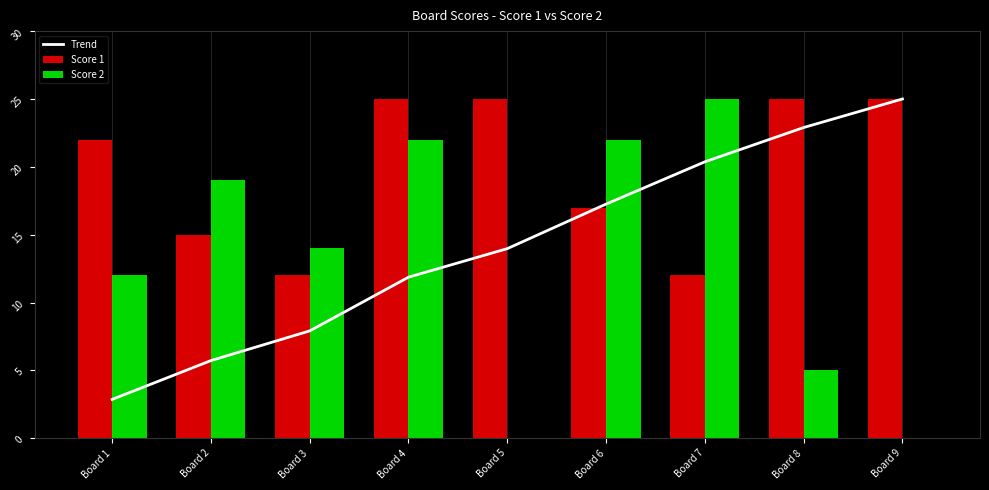

The Trend series shows 17.3 at Board 6. True or false?

True